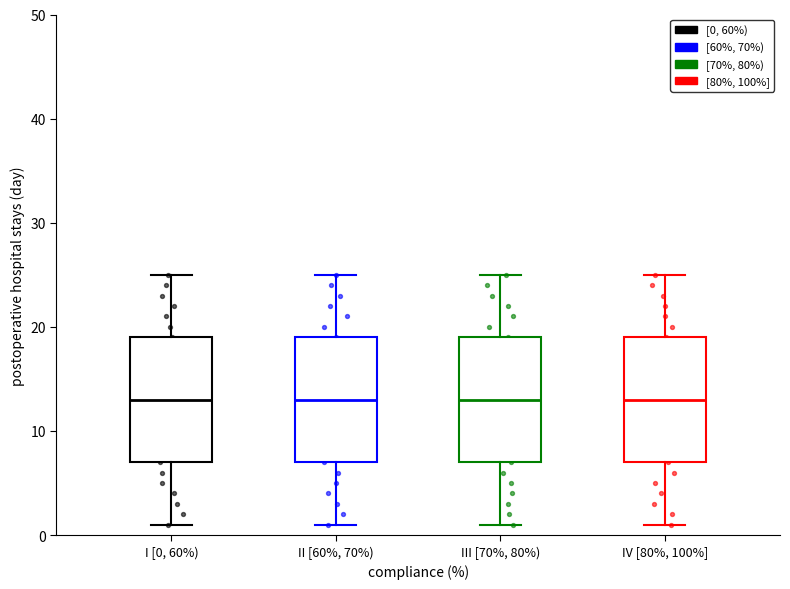

Reading left to right, read every box against the y-axis: the position of its median line, the range the box covers, and the ends of its whiskers. The values are not printed on the chart, so give them approximately, as read against the axis.

I [0, 60%): median 13, box 7 to 19, whiskers 1 to 25
II [60%, 70%): median 13, box 7 to 19, whiskers 1 to 25
III [70%, 80%): median 13, box 7 to 19, whiskers 1 to 25
IV [80%, 100%]: median 13, box 7 to 19, whiskers 1 to 25